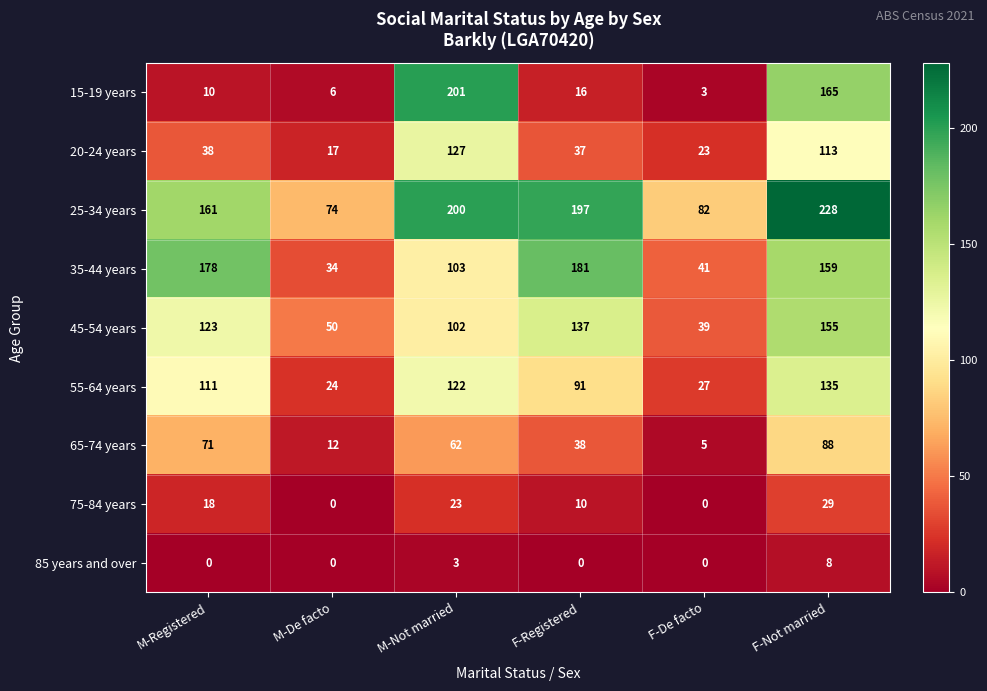

What is the approximate value of 75-84 years at M-Registered, to the nearest 10?

20